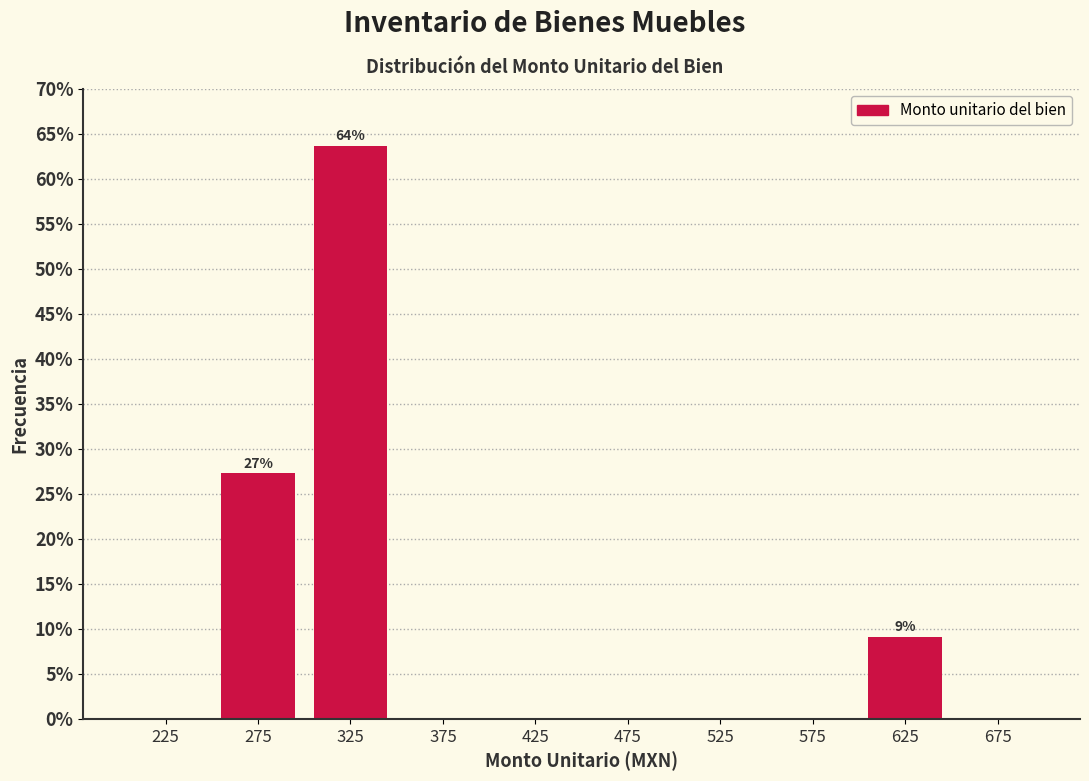

Over which range of the x-axis is the bar tallest?

300 to 350